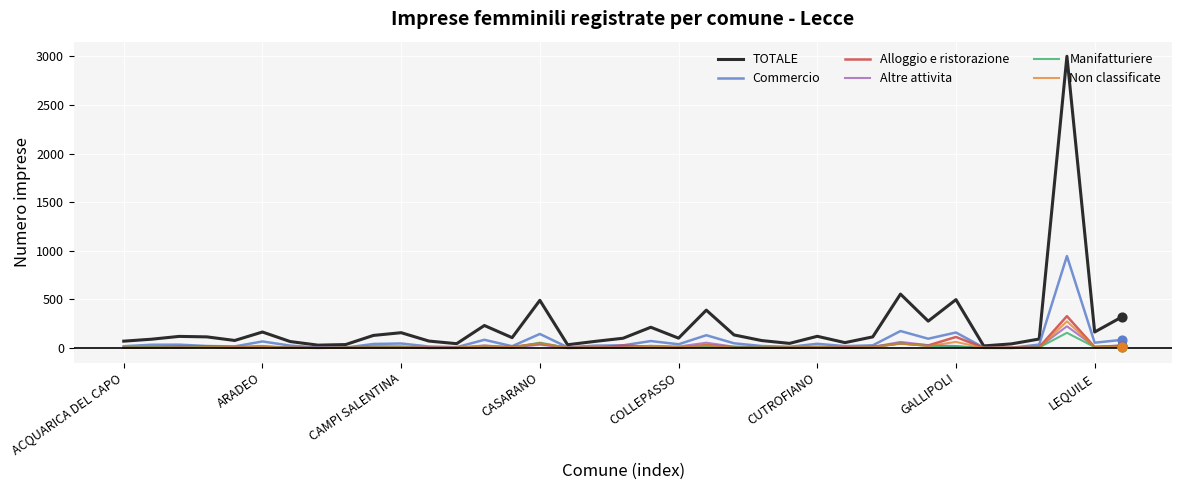

What are all the series names shown in the legend?

TOTALE, Commercio, Alloggio e ristorazione, Altre attivita, Manifatturiere, Non classificate